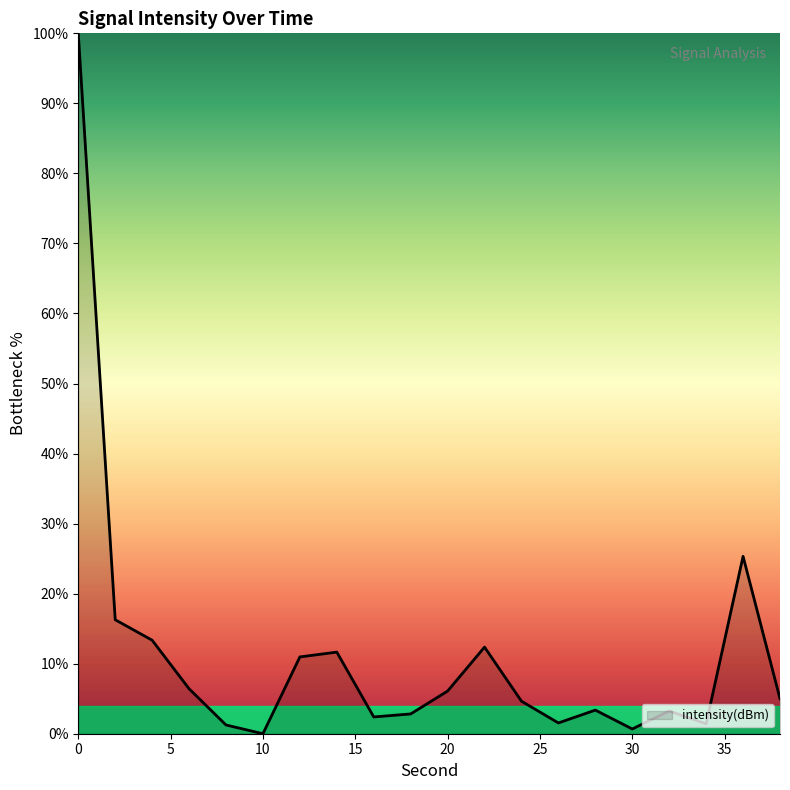

How many values are above zero?

19